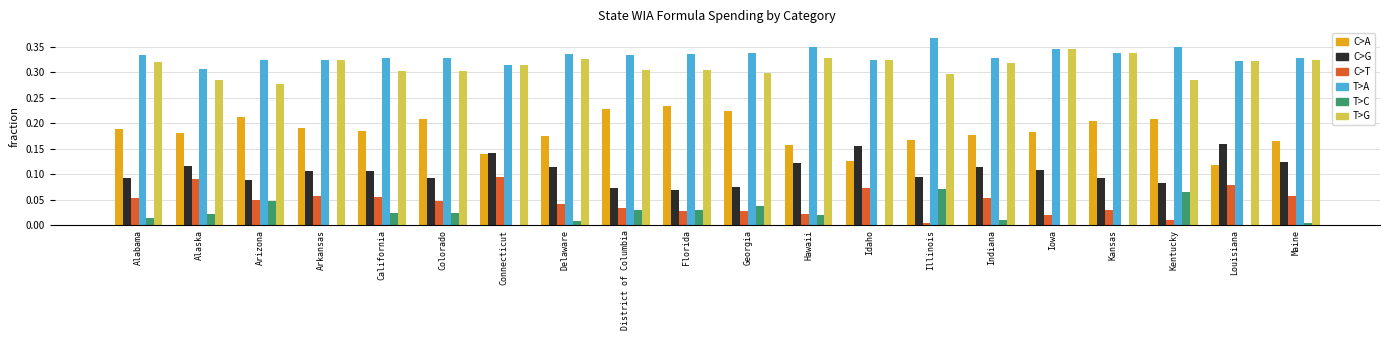

Which label corresponds to the largest value in the chart?

Illinois